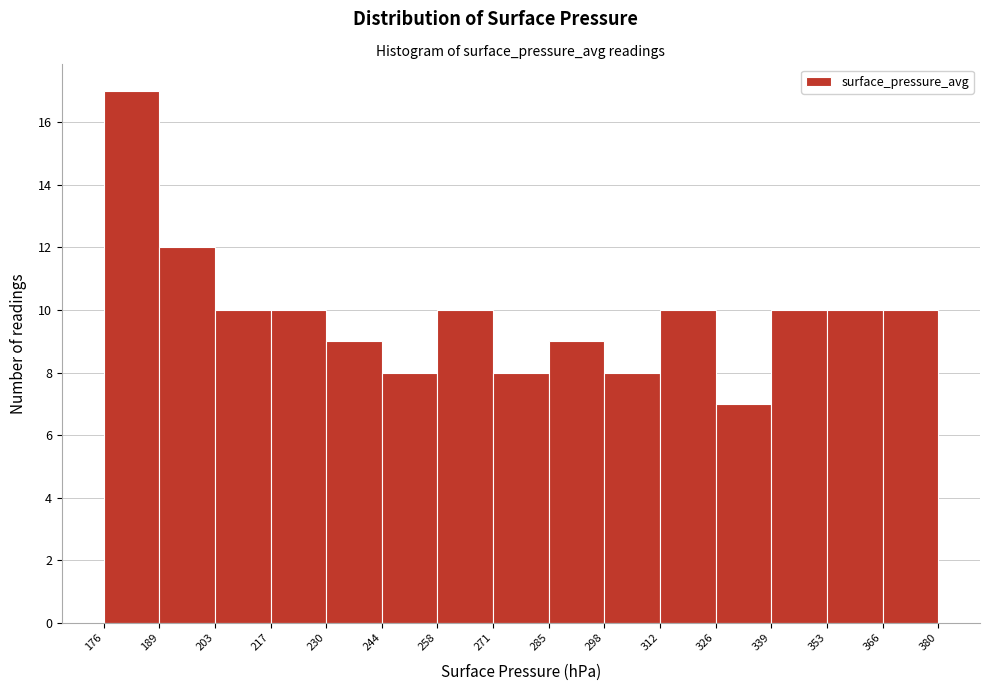

What is the height of the bar covering 258 to 271 on the x-axis? The values are not printed on the chart, so give them approximately, as read against the axis.

10